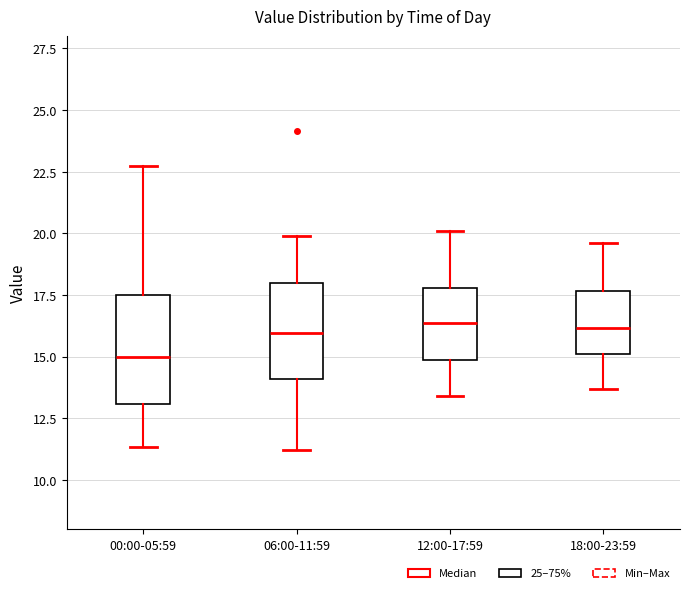

Where does the upper whisker of the box for 00:00-05:59 end on the y-axis? The values are not printed on the chart, so give them approximately, as read against the axis.

22.5